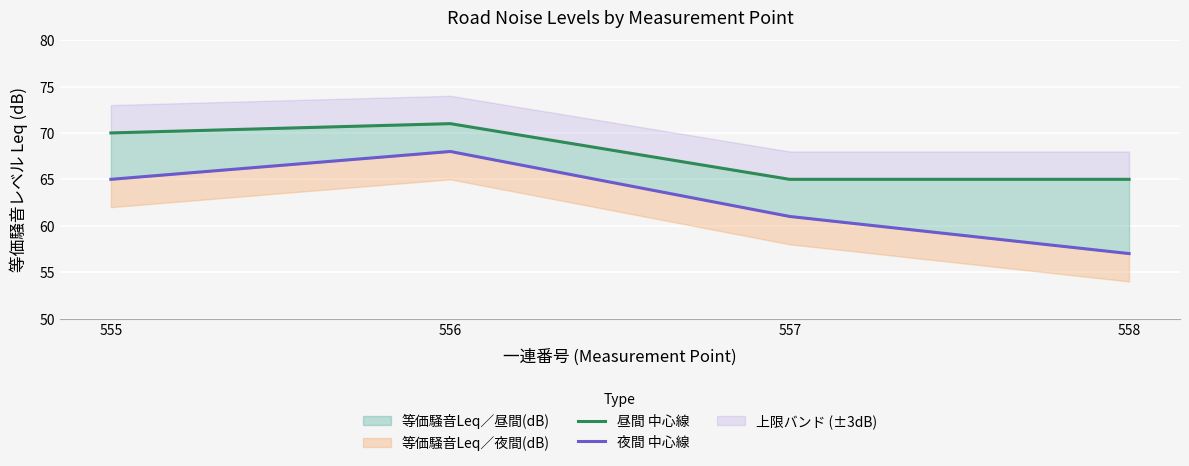

Read the 夜間 中心線 value at 558, to the nearest 10.

60